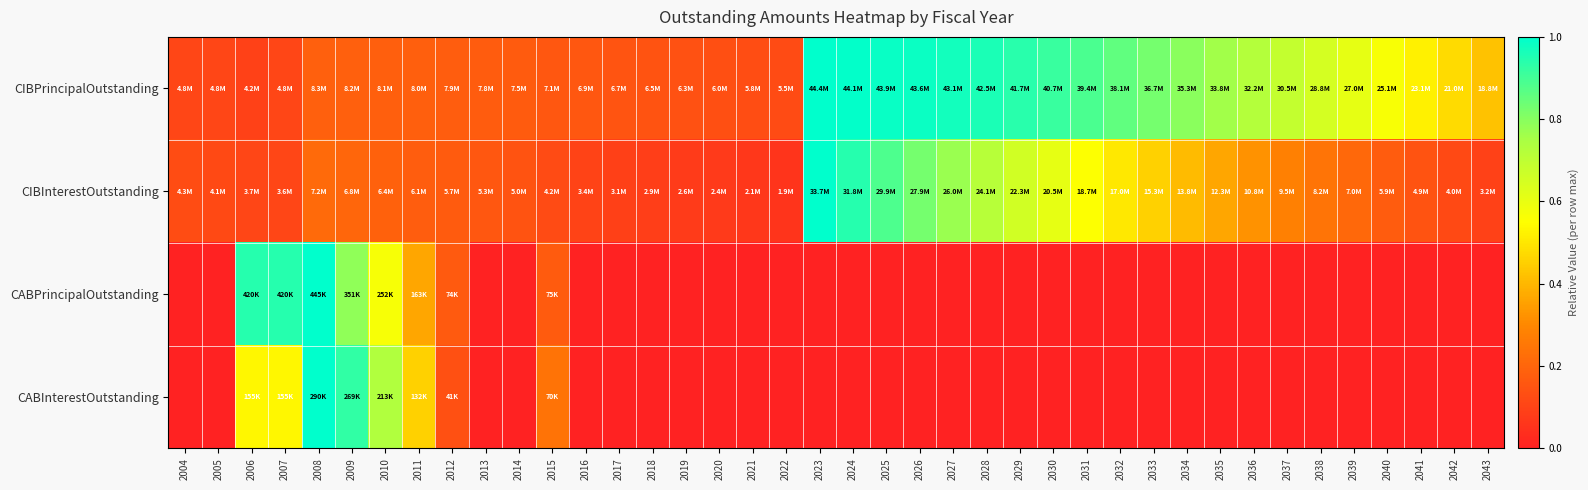

What is the difference between the highest and lowest values at 2035?

0.8